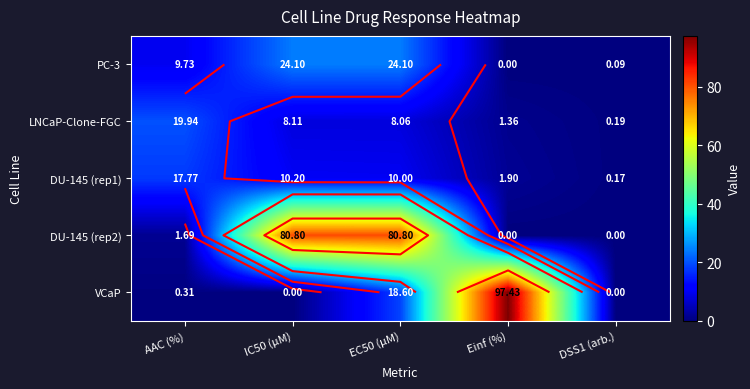

What is the difference between the second highest and second lowest values in the VCaP series?

18.6